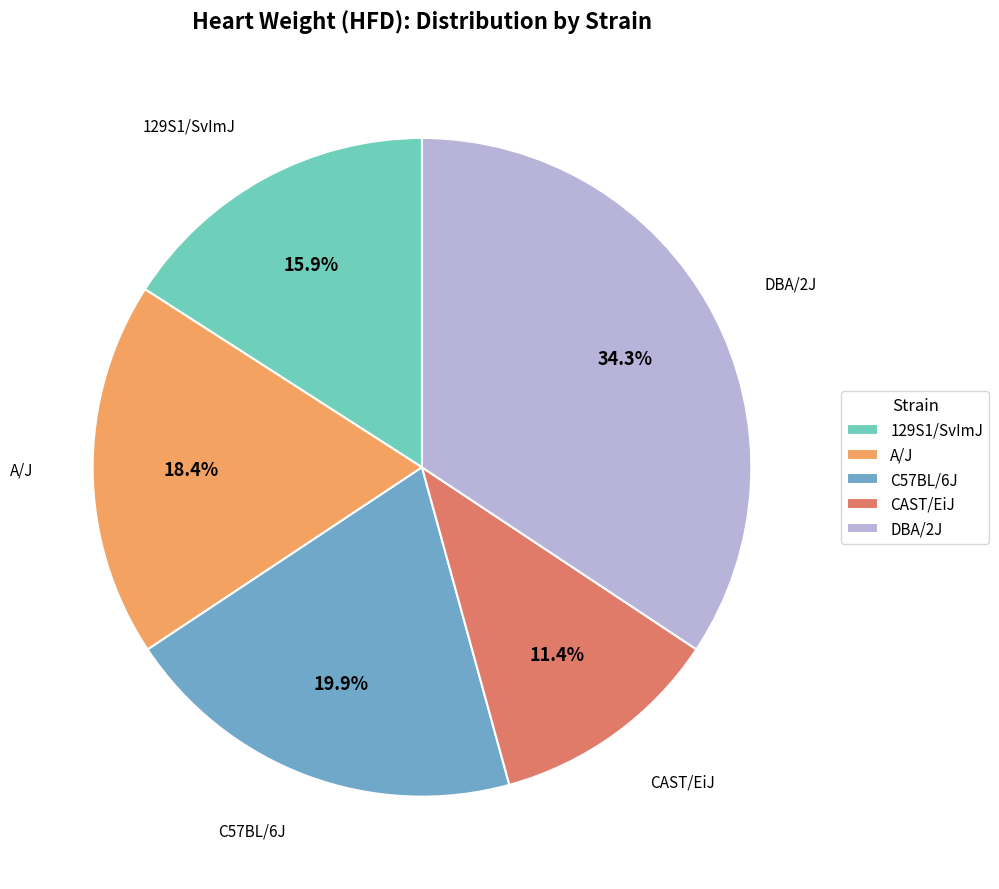

Is there any slice that represents more than half of the pie?

No